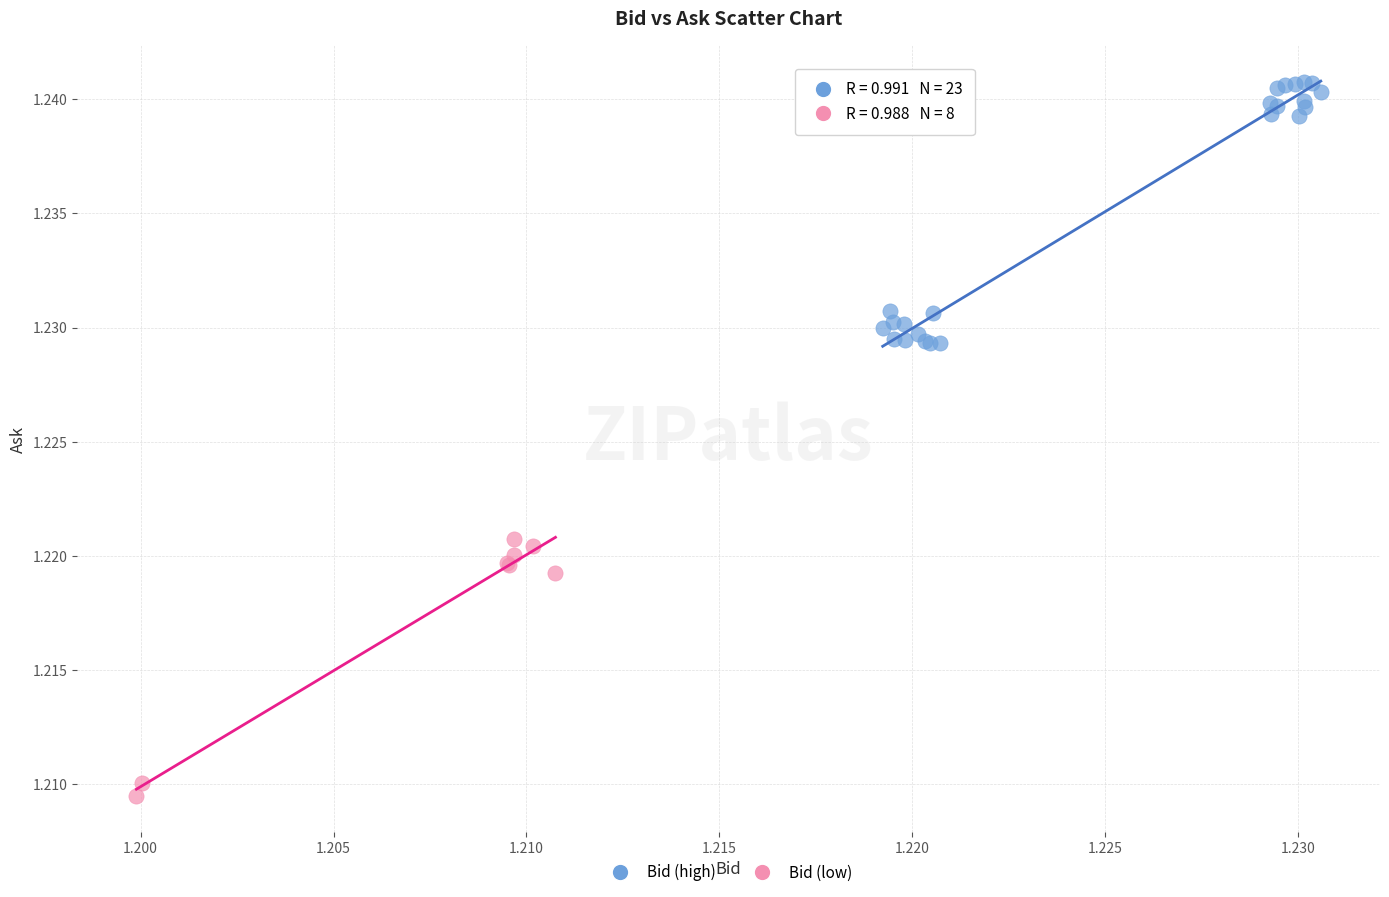

Which series has the largest Y range (max minus min)?

Bid (high)